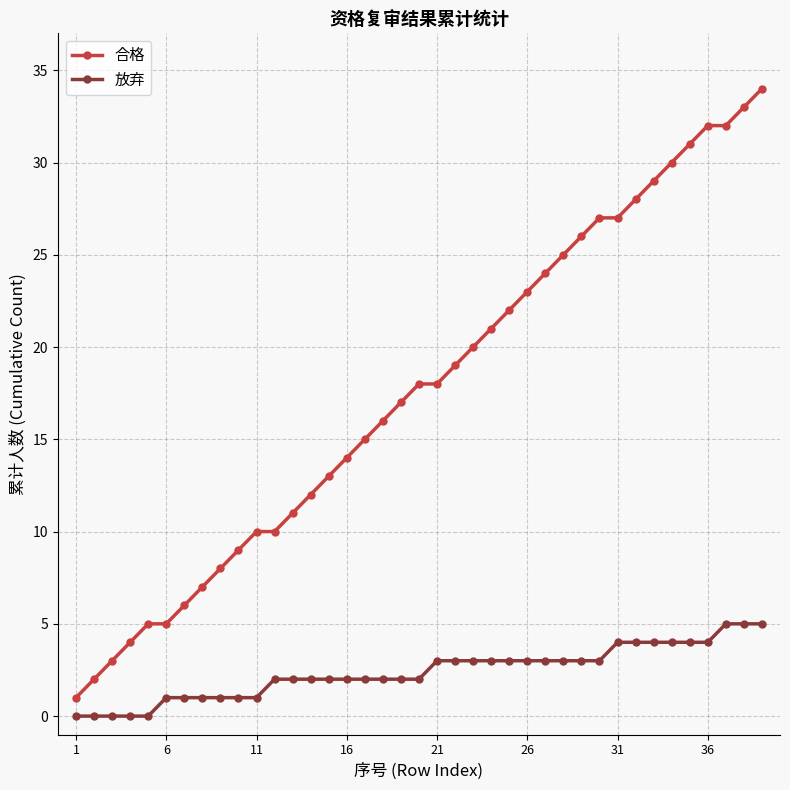

What is the sum of all 合格 values?

687